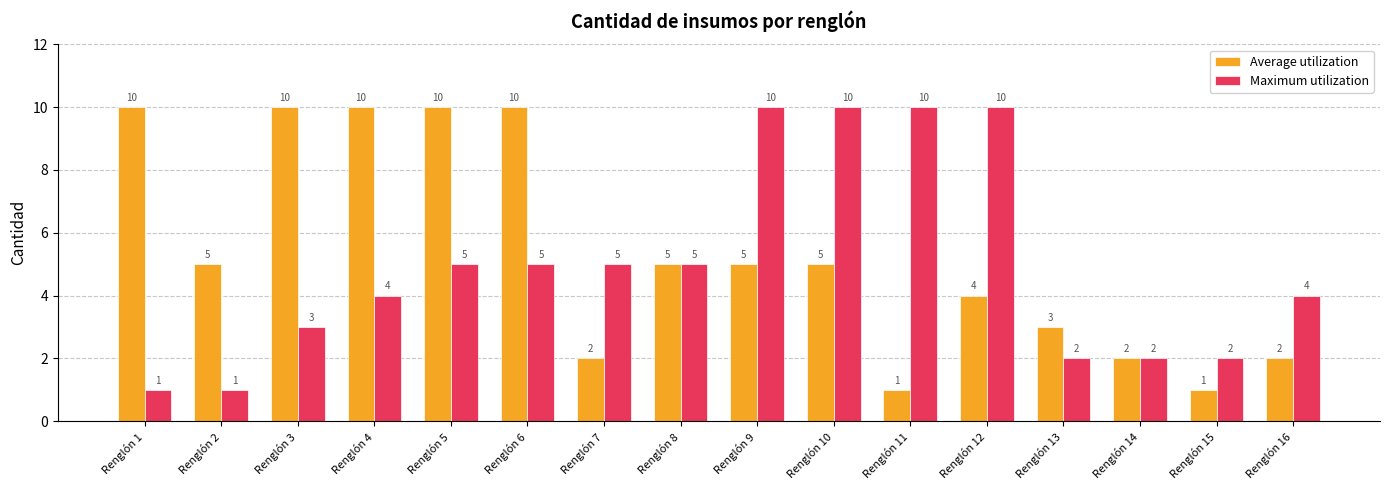

At how many categories does at least one series exceed 6?

9